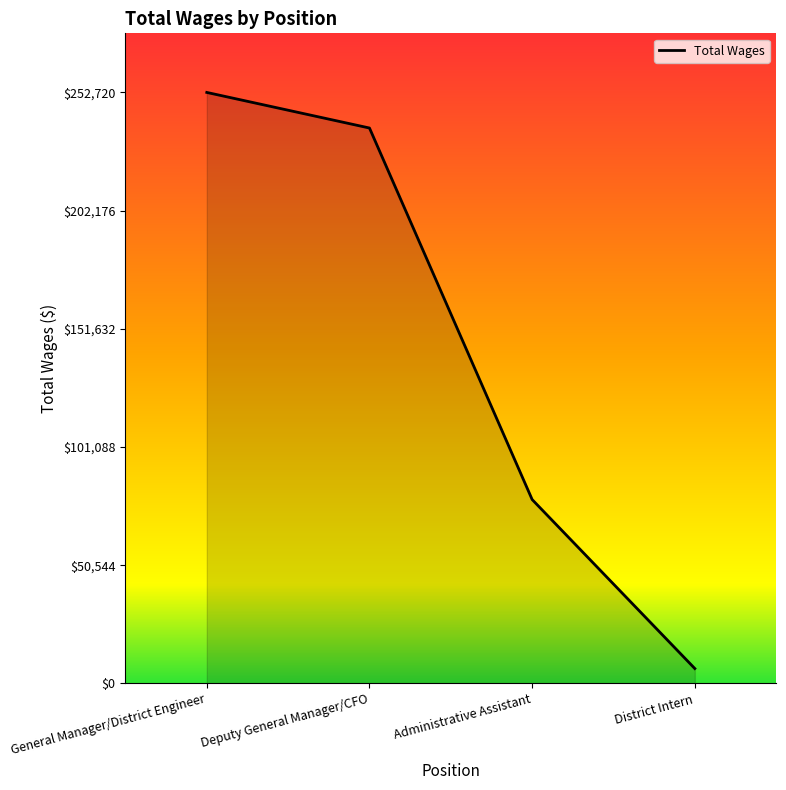

Which label corresponds to the largest value in the chart?

General Manager/District Engineer